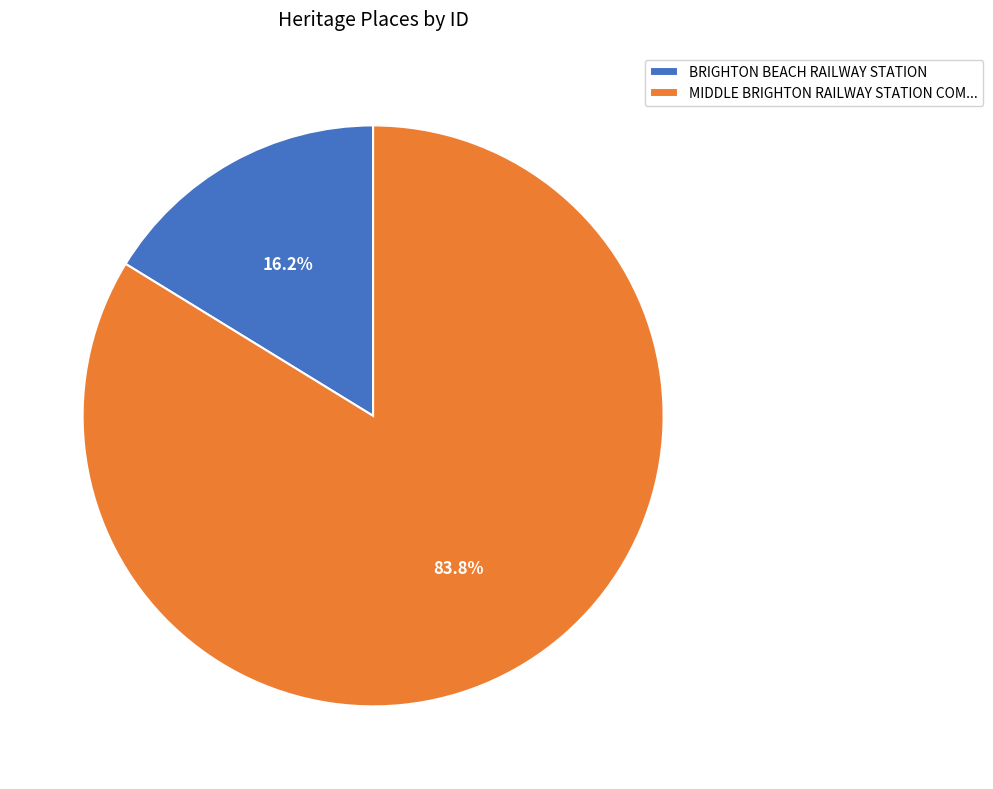

Which slice represents more than half of the pie?

MIDDLE BRIGHTON RAILWAY STATION COM...